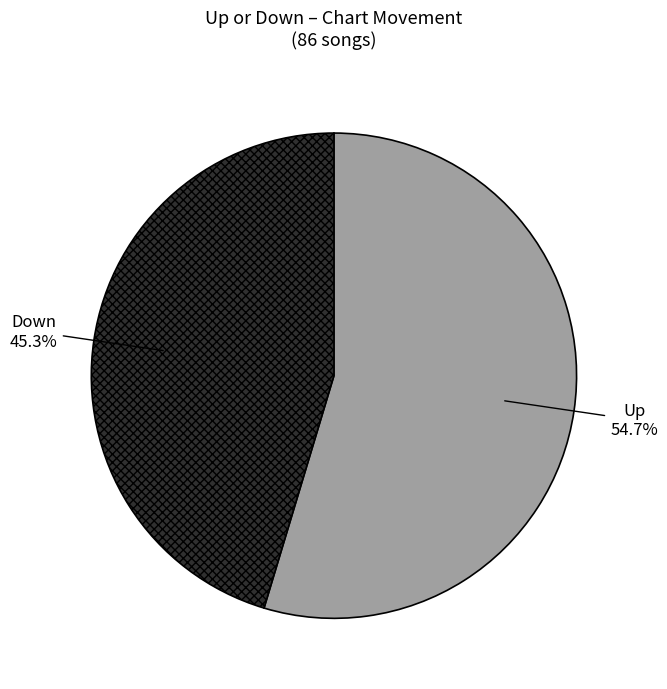

Is there any slice that represents more than half of the pie?

Yes